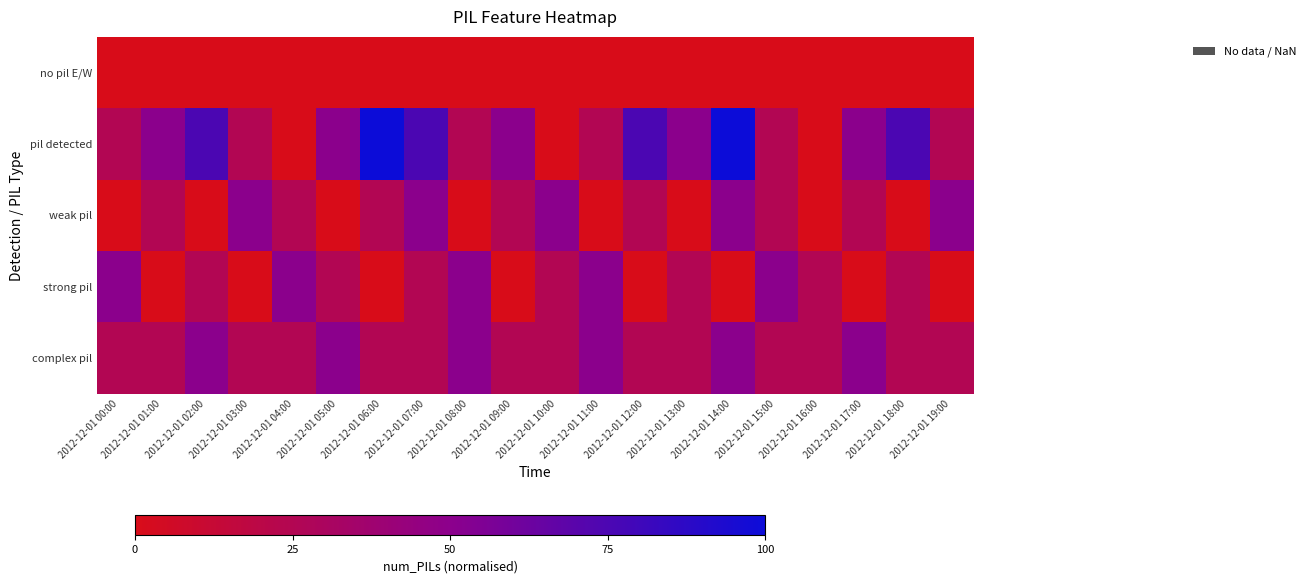

What is the total value across all series at 2012-12-01 16:00?

50